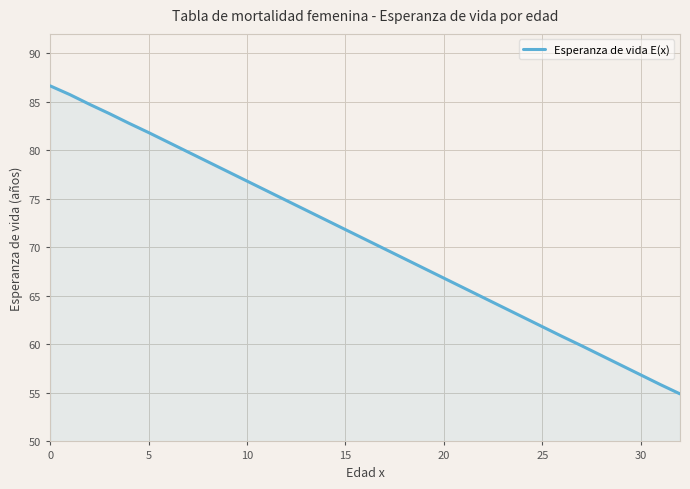

How many lines are shown in the chart?

1